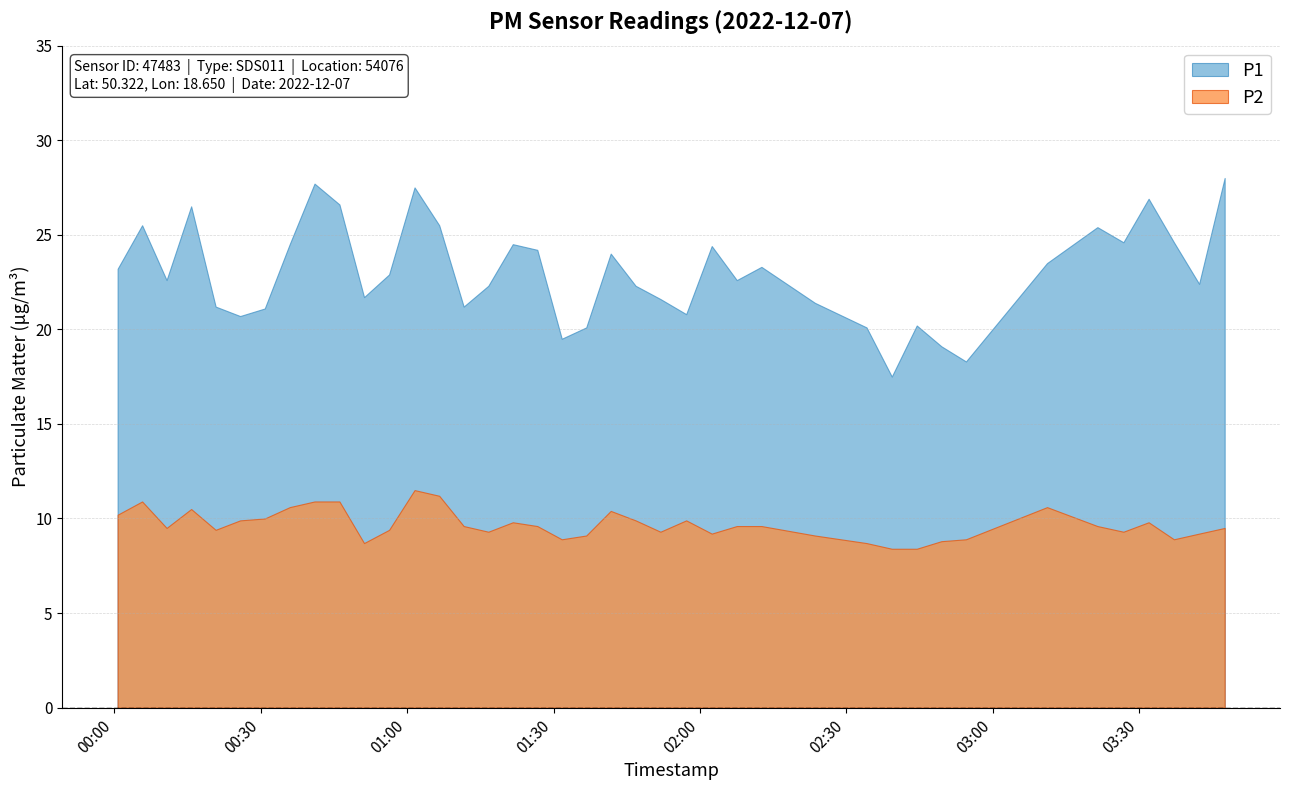

Does the chart display data point markers on the line(s)?

No